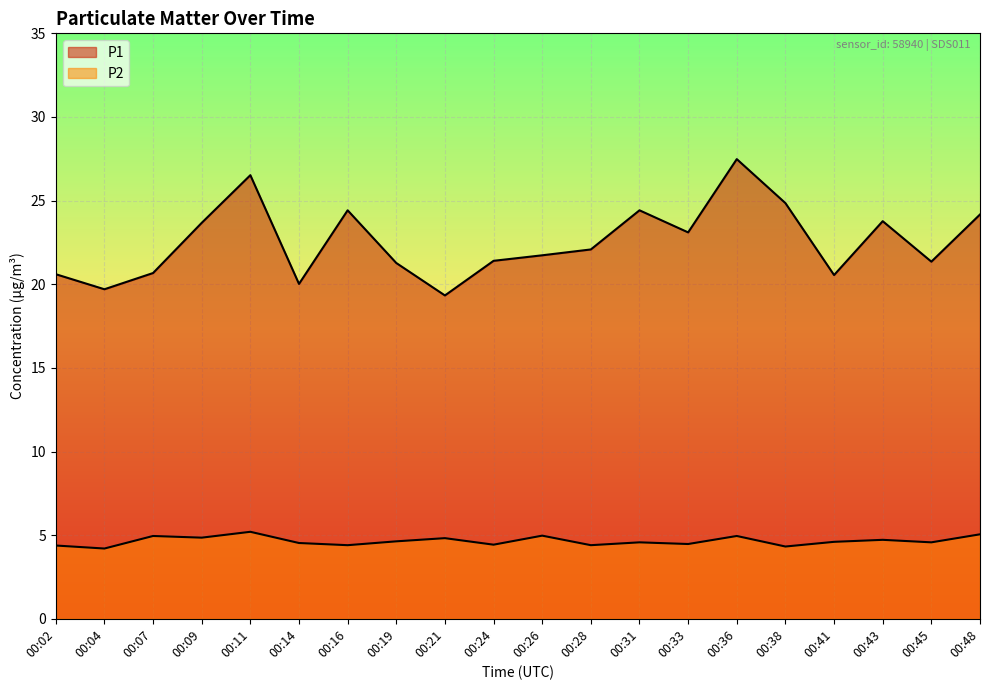

In P2, how many points are higher than both neighbors (excluding endpoints)?

7